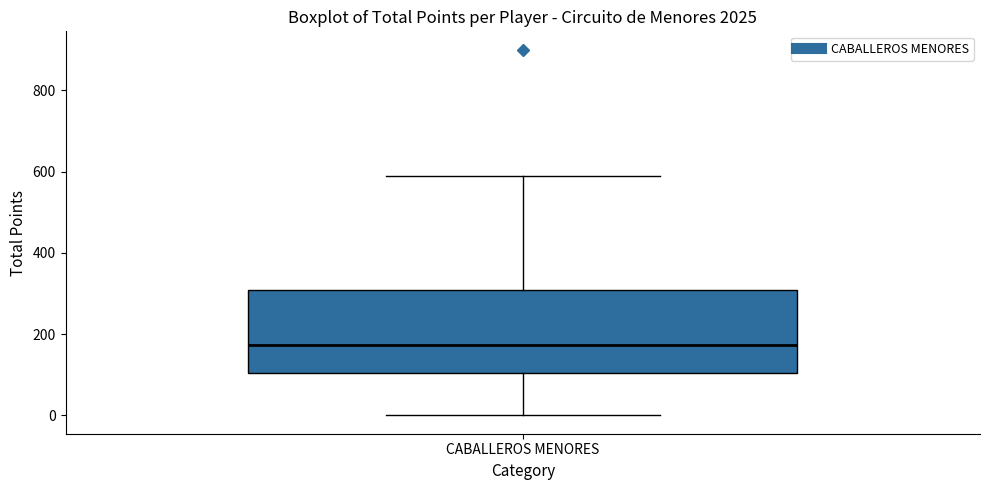

Where is the upper edge of the box for CABALLEROS MENORES on the y-axis? The values are not printed on the chart, so give them approximately, as read against the axis.

300